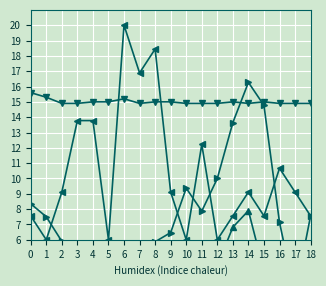

Reading left to right, list all the values displayed in this chart.

SDS_P1: 0=8.3	1=7.5	2=5.9	3=5.8	4=4.0	5=5.3	6=5.6	7=4.9	8=5.9	9=6.5	10=9.4	11=7.9	12=10.0	13=13.7	14=16.3	15=14.8	16=7.1	17=2.4	18=7.6
SDS_P2: 0=3.9	1=4.1	2=2.5	3=3.2	4=3.0	5=2.9	6=2.8	7=3.2	8=2.8	9=4.1	10=3.7	11=3.5	12=4.3	13=6.8	14=7.9	15=4.0	16=3.6	17=2.1	18=3.0
Temp: 0=15.6	1=15.3	2=14.9	3=14.9	4=15.0	5=15.0	6=15.2	7=14.9	8=15.0	9=15.0	10=14.9	11=14.9	12=14.9	13=15.0	14=14.9	15=15.0	16=14.9	17=14.9	18=14.9
Signal: 0=7.6	1=6.0	2=9.1	3=13.8	4=13.8	5=6.0	6=20.0	7=16.9	8=18.4	9=9.1	10=6.0	11=12.2	12=6.0	13=7.6	14=9.1	15=7.6	16=10.7	17=9.1	18=7.6